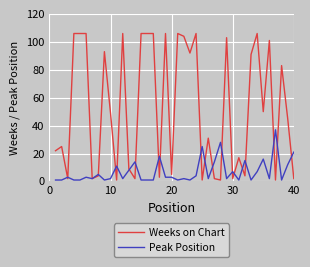

Which series has the largest total across all categories?

Weeks on Chart